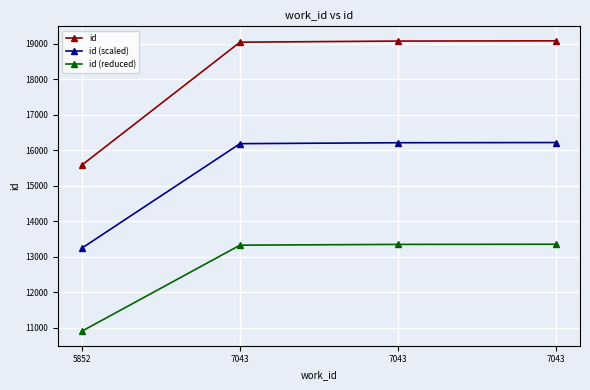

True or false: id has more than 2 interior local peaks.

False